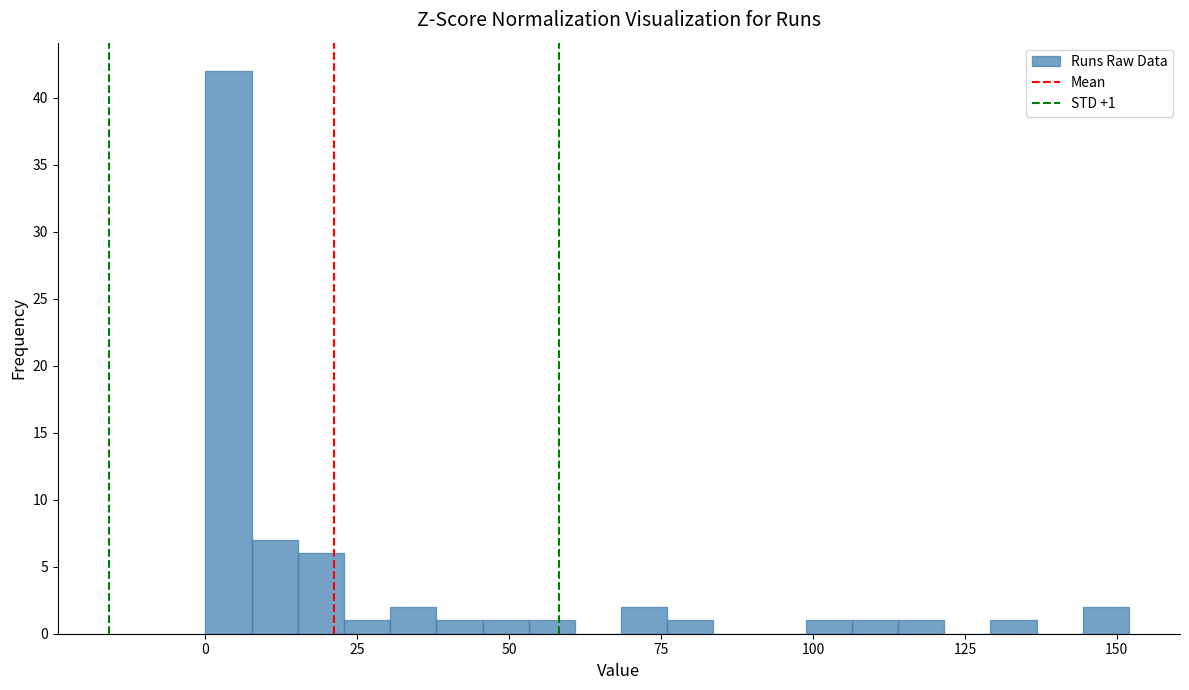

Around what value on the x-axis is the tallest bar? Give the approximate position of its centre, as read against the axis.

5